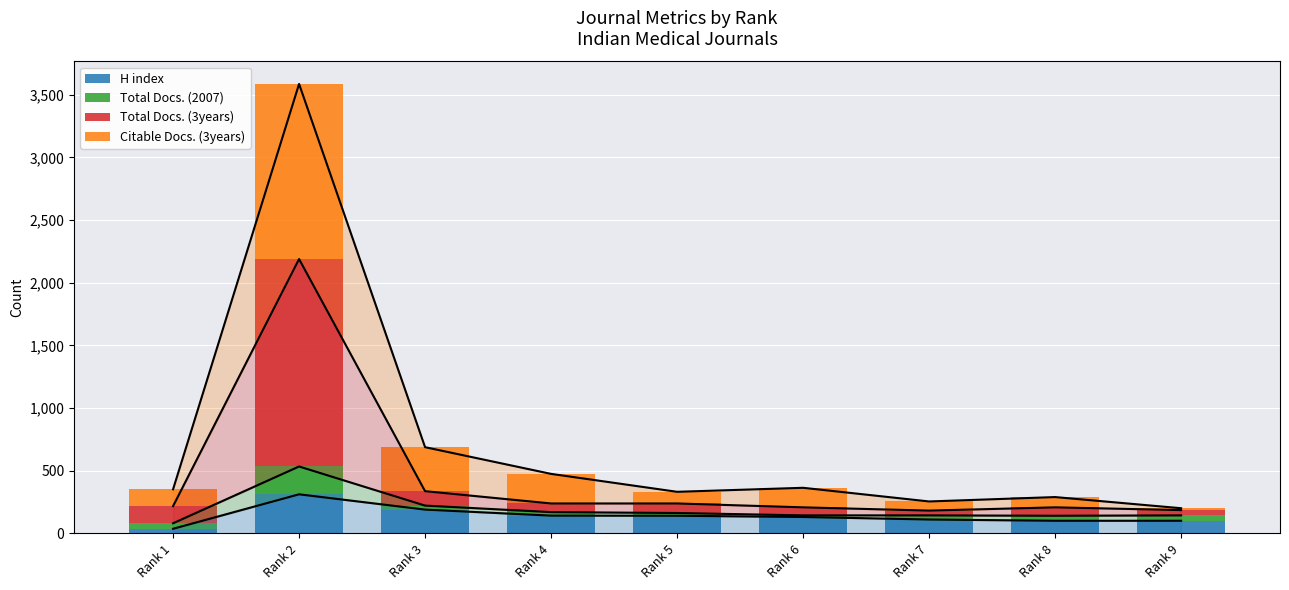

Count the number of categories in the chart.

9